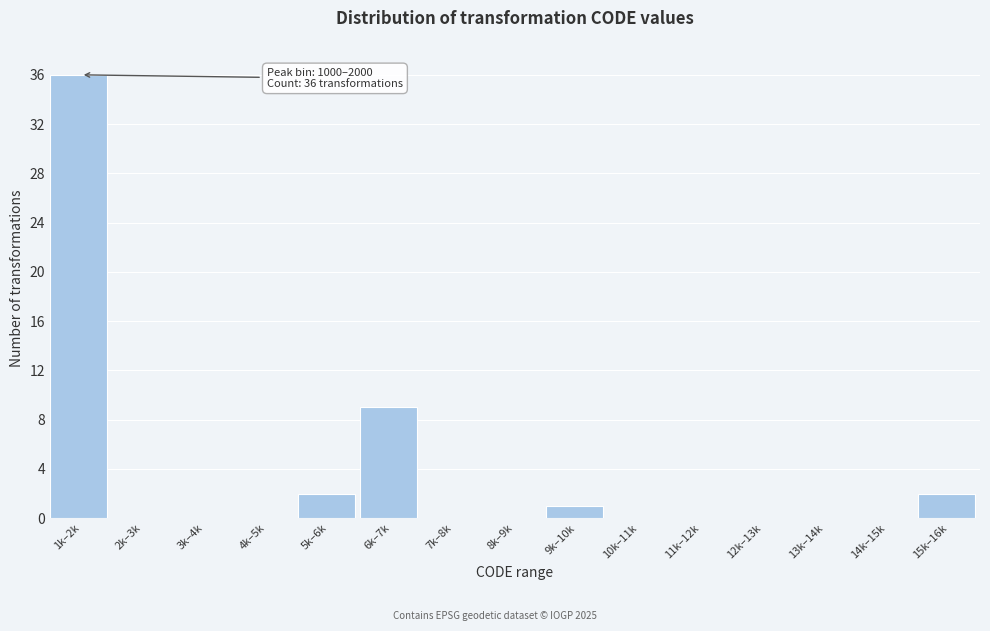

Reading right to left, what are all the values shown in this chart?

15k–16k=2	14k–15k=0	13k–14k=0	12k–13k=0	11k–12k=0	10k–11k=0	9k–10k=1	8k–9k=0	7k–8k=0	6k–7k=9	5k–6k=2	4k–5k=0	3k–4k=0	2k–3k=0	1k–2k=36